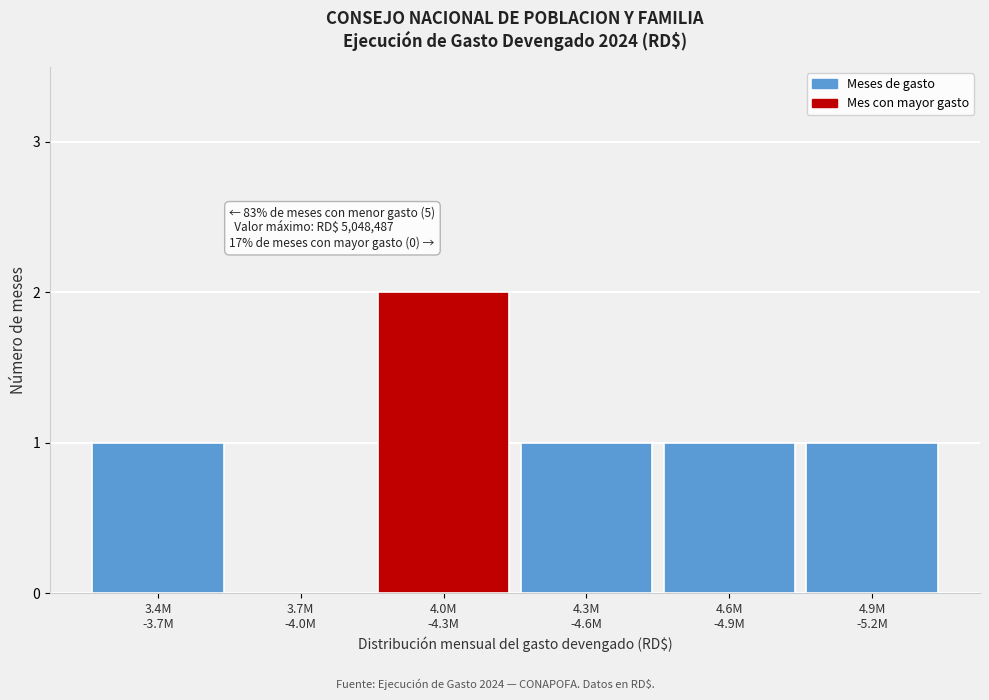

How many categories are shown in the chart?

6